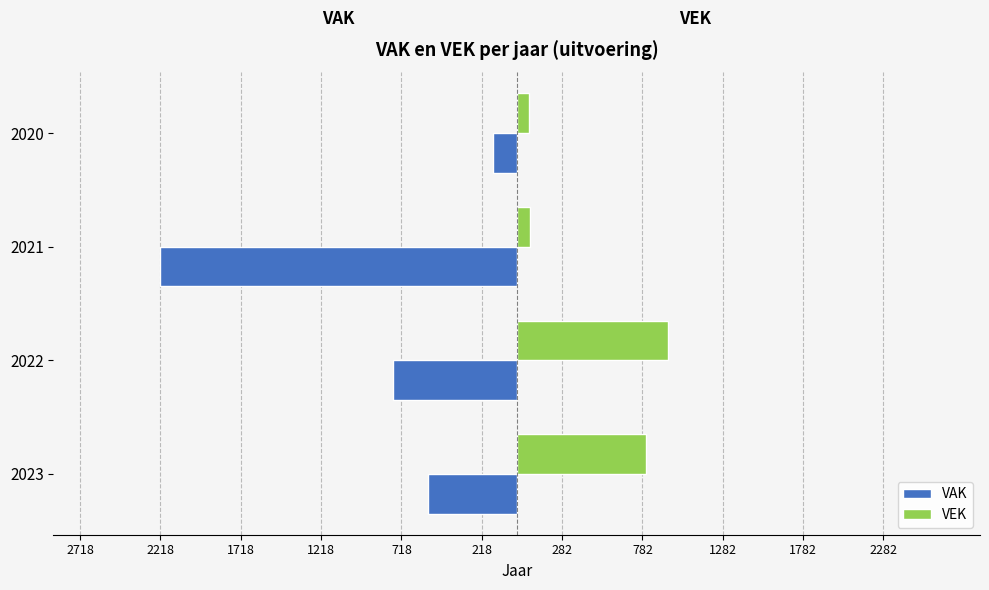

What are all the series names shown in the legend?

VAK, VEK